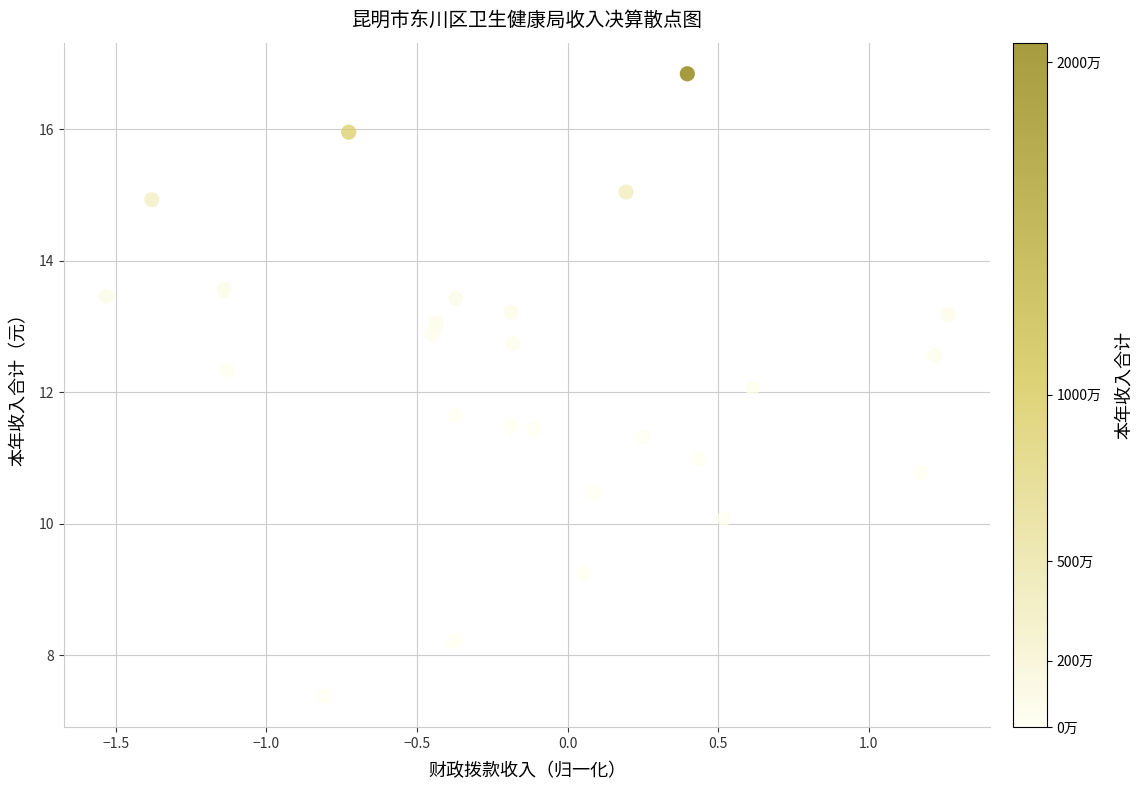

What is the range of X values (max minus min)?

2.8